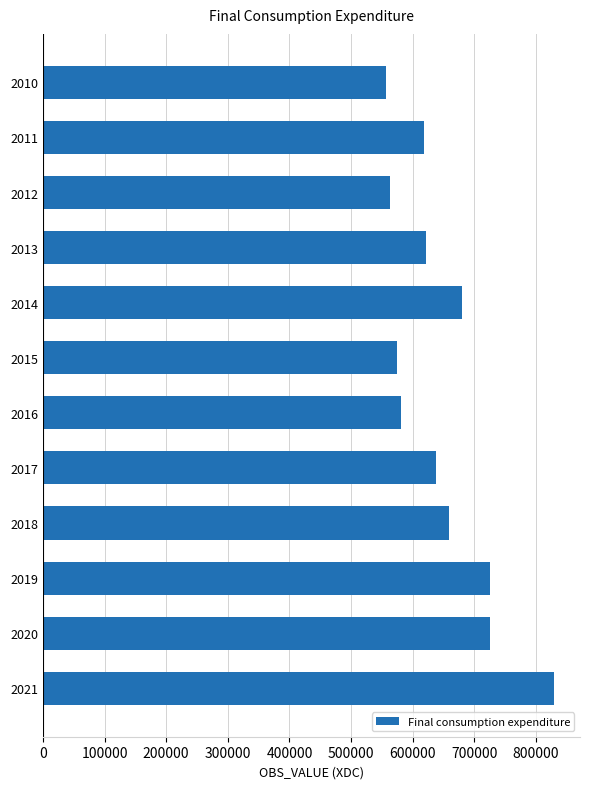

The value at 2014 is 680022.6. True or false?

True